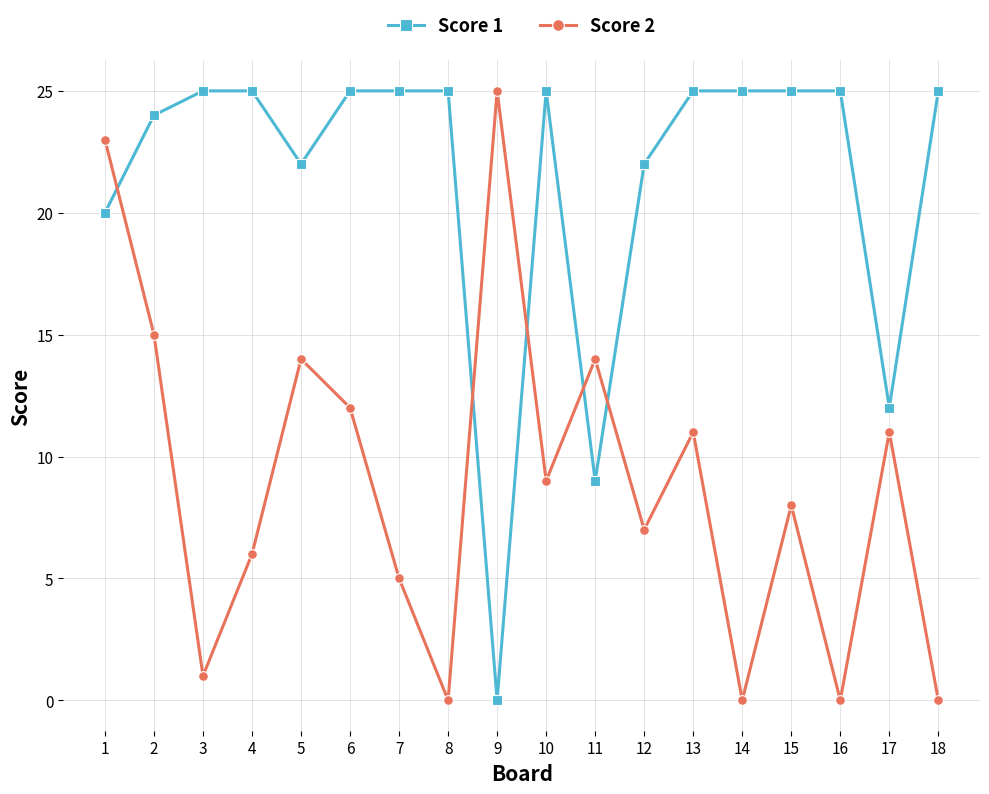

What is the total value across all series at 15?

33